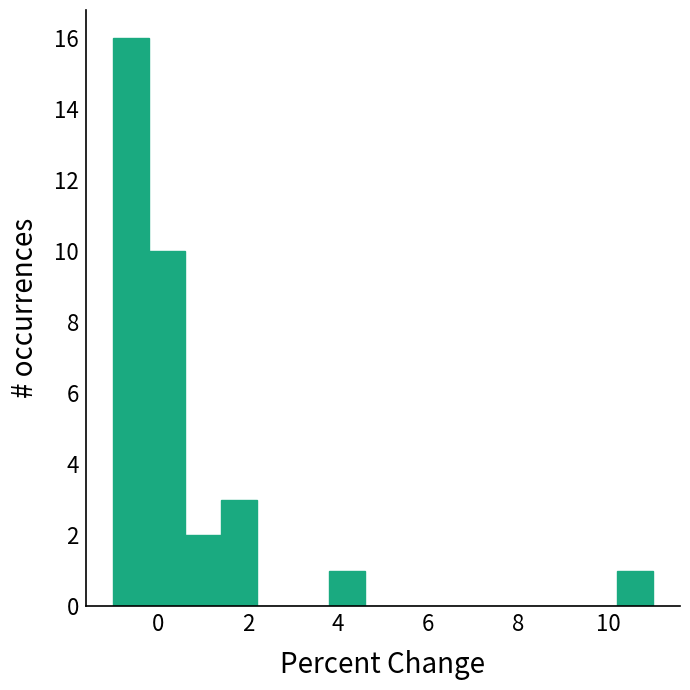

Reading left to right, list every bar in this chart as the range it spans on the x-axis followed by its height. The values are not printed on the chart, so give them approximately, as read against the axis.

-1.0 to -0.2: 16
-0.2 to 0.6: 10
0.6 to 1.4: 2
1.4 to 2.2: 3
2.2 to 3.0: 0
3.0 to 3.8: 0
3.8 to 4.6: 1
4.6 to 5.4: 0
5.4 to 6.2: 0
6.2 to 7.0: 0
7.0 to 7.8: 0
7.8 to 8.6: 0
8.6 to 9.4: 0
9.4 to 10.2: 0
10.2 to 11.0: 1